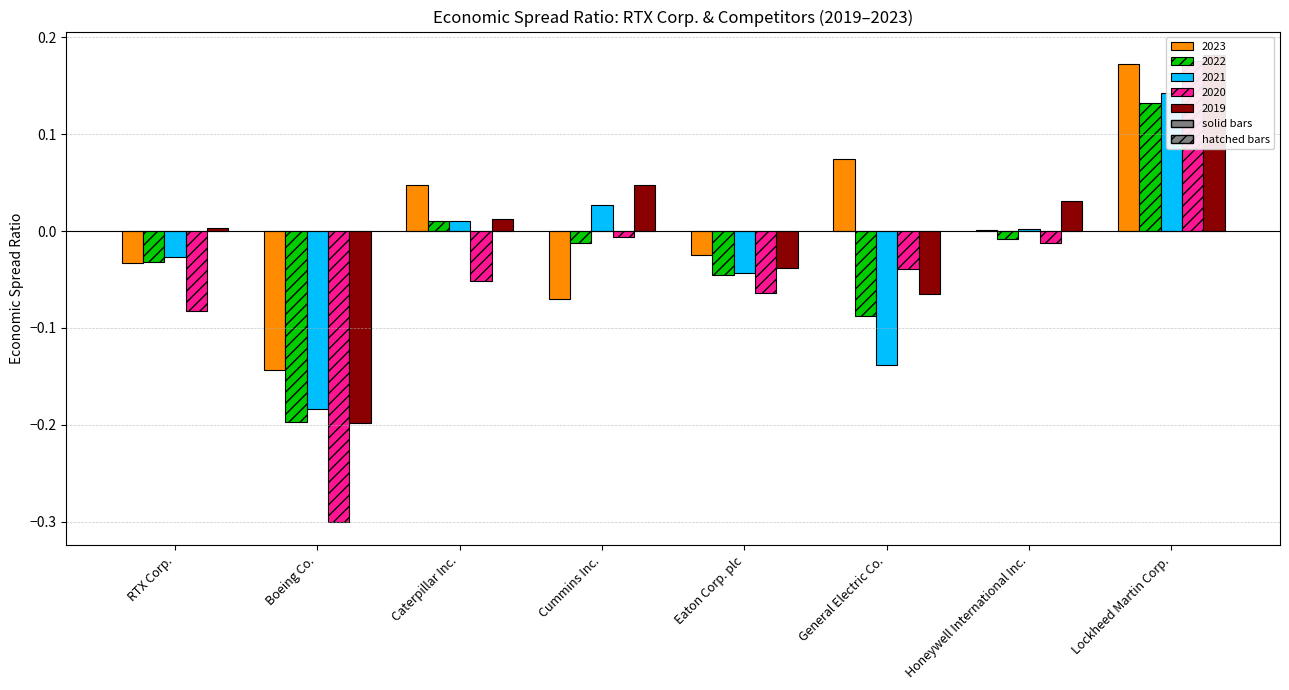

Reading right to left, what are all the values shown in this chart?

2023: 0.2	0.0	0.1	-0.0	-0.1	0.0	-0.1	-0.0
2022: 0.1	-0.0	-0.1	-0.0	-0.0	0.0	-0.2	-0.0
2021: 0.1	0.0	-0.1	-0.0	0.0	0.0	-0.2	-0.0
2020: 0.2	-0.0	-0.0	-0.1	-0.0	-0.1	-0.3	-0.1
2019: 0.2	0.0	-0.1	-0.0	0.0	0.0	-0.2	0.0